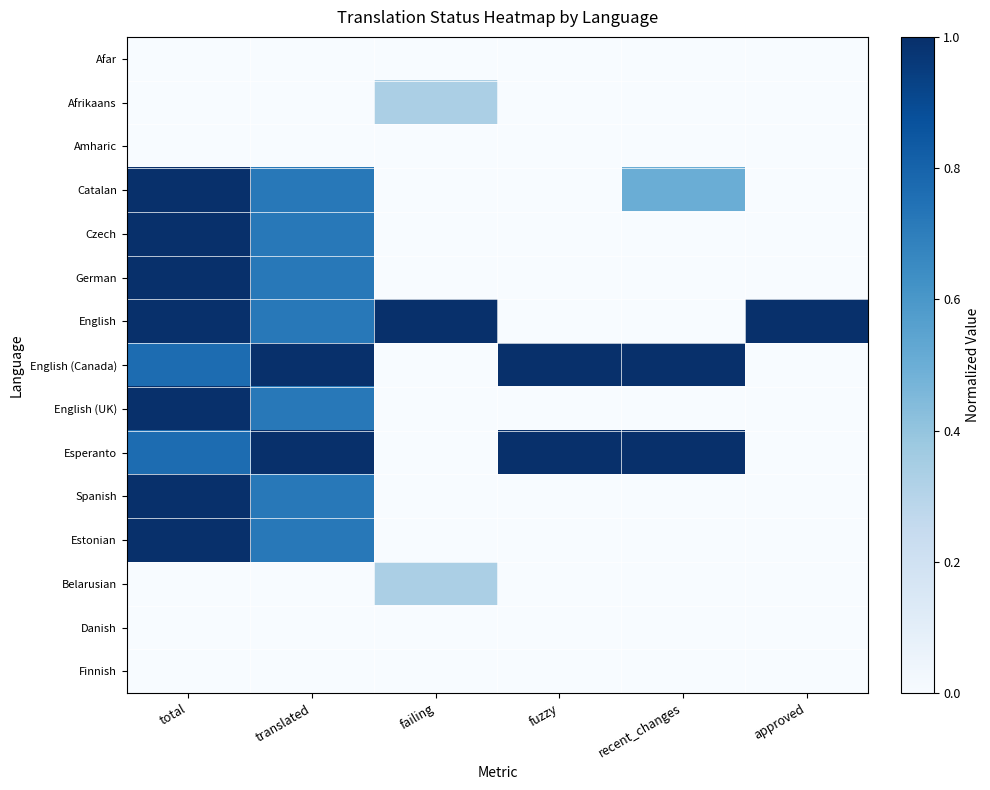

Reading right to left, list all the values displayed in this chart.

Afar: approved=0.0	recent_changes=0.0	fuzzy=0.0	failing=0.0	translated=0.0	total=0.0
Afrikaans: approved=0.0	recent_changes=0.0	fuzzy=0.0	failing=0.3	translated=0.0	total=0.0
Amharic: approved=0.0	recent_changes=0.0	fuzzy=0.0	failing=0.0	translated=0.0	total=0.0
Catalan: approved=0.0	recent_changes=0.5	fuzzy=0.0	failing=0.0	translated=0.7	total=1.0
Czech: approved=0.0	recent_changes=0.0	fuzzy=0.0	failing=0.0	translated=0.7	total=1.0
German: approved=0.0	recent_changes=0.0	fuzzy=0.0	failing=0.0	translated=0.7	total=1.0
English: approved=1.0	recent_changes=0.0	fuzzy=0.0	failing=1.0	translated=0.7	total=1.0
English (Canada): approved=0.0	recent_changes=1.0	fuzzy=1.0	failing=0.0	translated=1.0	total=0.8
English (UK): approved=0.0	recent_changes=0.0	fuzzy=0.0	failing=0.0	translated=0.7	total=1.0
Esperanto: approved=0.0	recent_changes=1.0	fuzzy=1.0	failing=0.0	translated=1.0	total=0.8
Spanish: approved=0.0	recent_changes=0.0	fuzzy=0.0	failing=0.0	translated=0.7	total=1.0
Estonian: approved=0.0	recent_changes=0.0	fuzzy=0.0	failing=0.0	translated=0.7	total=1.0
Belarusian: approved=0.0	recent_changes=0.0	fuzzy=0.0	failing=0.3	translated=0.0	total=0.0
Danish: approved=0.0	recent_changes=0.0	fuzzy=0.0	failing=0.0	translated=0.0	total=0.0
Finnish: approved=0.0	recent_changes=0.0	fuzzy=0.0	failing=0.0	translated=0.0	total=0.0